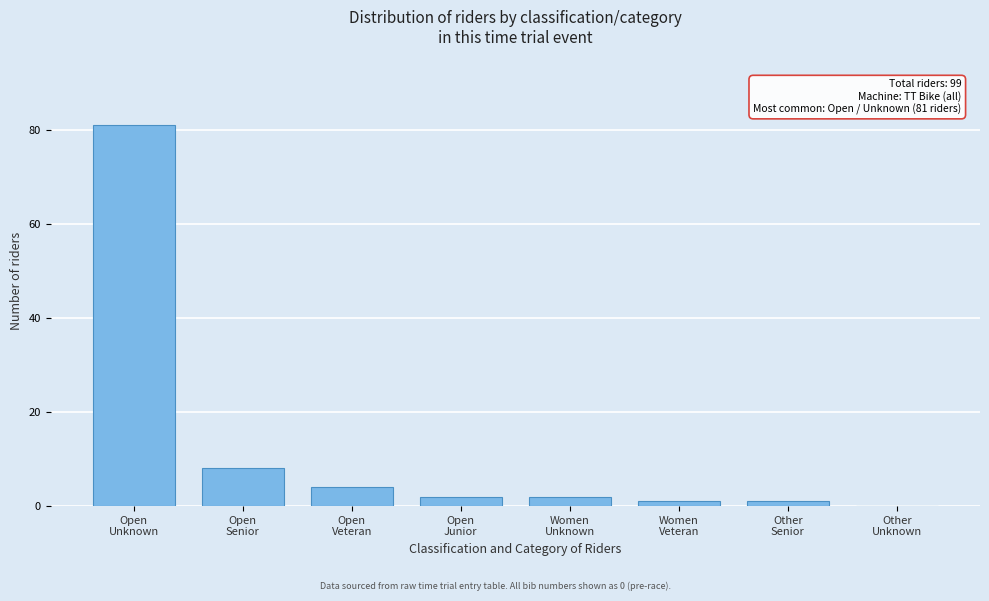

What is the sum of all values?

99